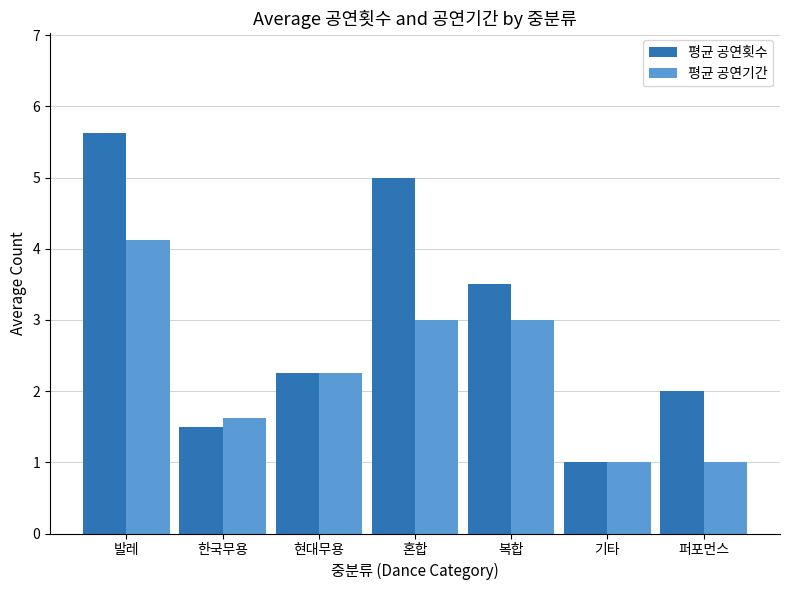

What is the average value of the 평균 공연기간 series?

2.3